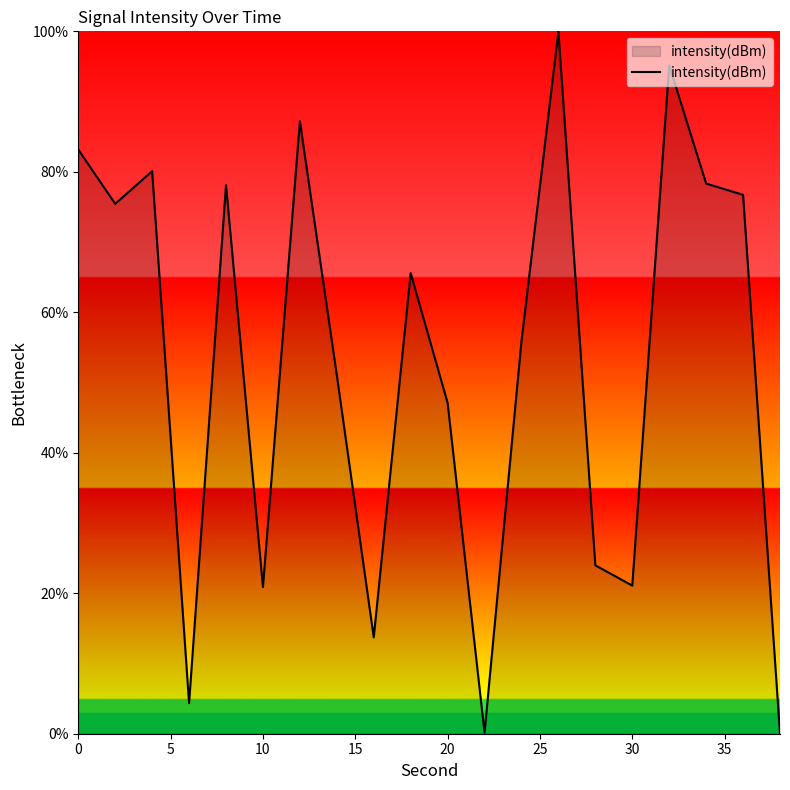

How many lines are shown in the chart?

1